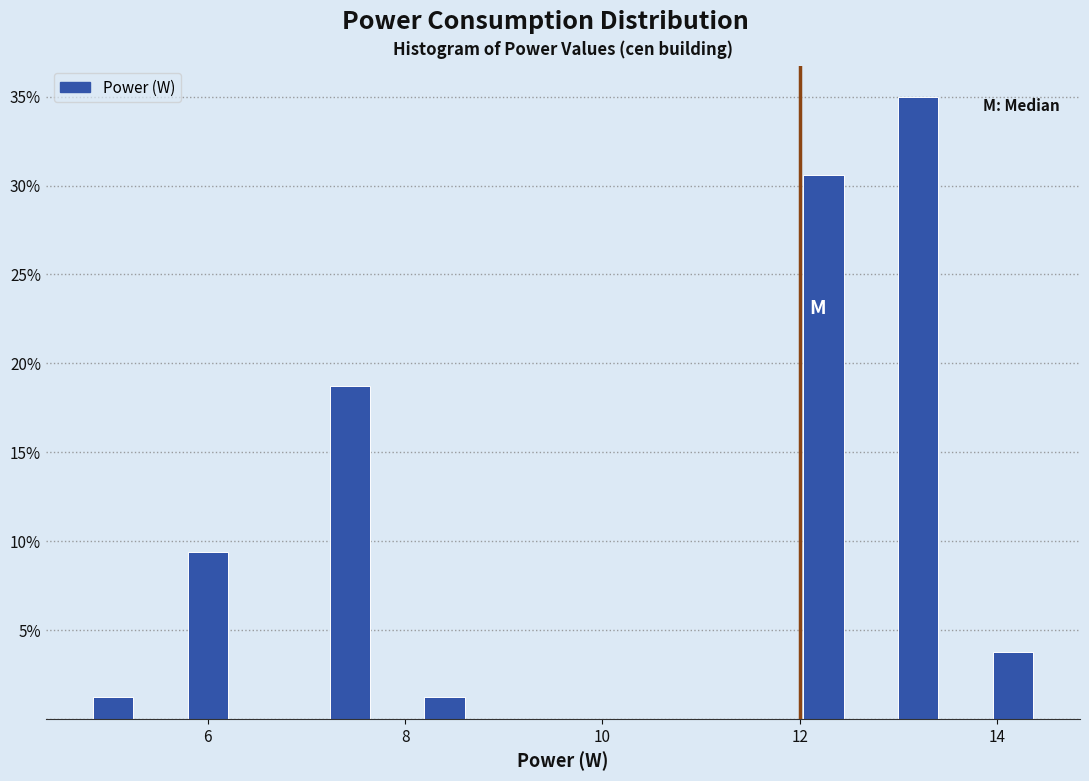

Read against the x-axis, roughly where is the centre of the tallest bar?

13.2